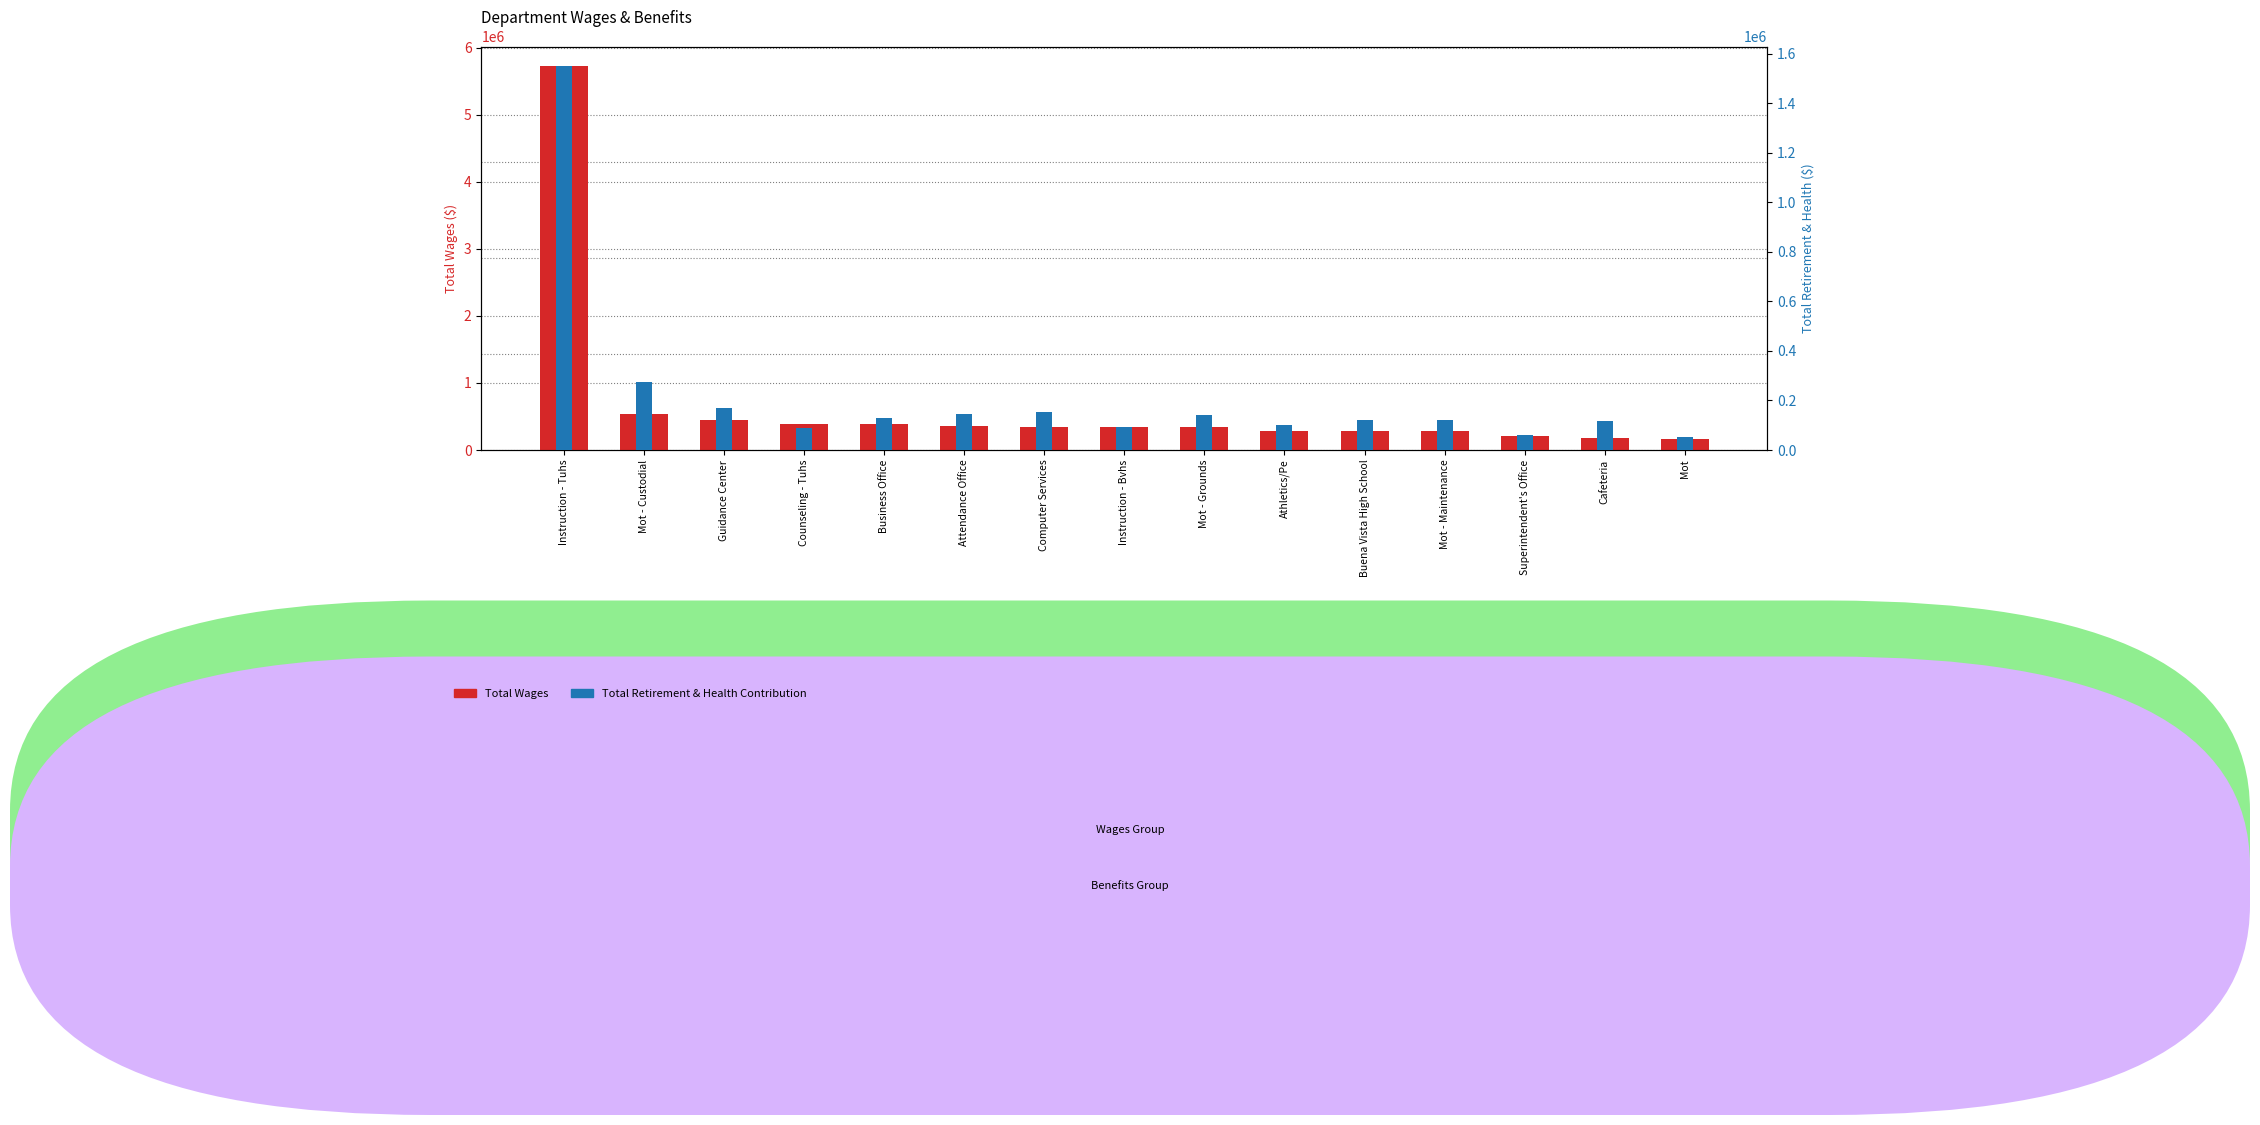

Reading right to left, extract all data points from this chart.

Total Wages: Mot=159348	Cafeteria=185630	Superintendent's Office=212864	Mot - Maintenance=284391	Buena Vista High School=288680	Athletics/Pe=290826	Mot - Grounds=336173	Instruction - Bvhs=337334	Computer Services=350469	Attendance Office=358549	Business Office=380562	Counseling - Tuhs=381641	Guidance Center=455069	Mot - Custodial=533742	Instruction - Tuhs=5734616
Total Retirement & Health Contribution: Mot=54515	Cafeteria=116155	Superintendent's Office=61020	Mot - Maintenance=120792	Buena Vista High School=122439	Athletics/Pe=102990	Mot - Grounds=142521	Instruction - Bvhs=94572	Computer Services=154038	Attendance Office=145132	Business Office=131071	Counseling - Tuhs=87050	Guidance Center=170157	Mot - Custodial=276364	Instruction - Tuhs=1552419